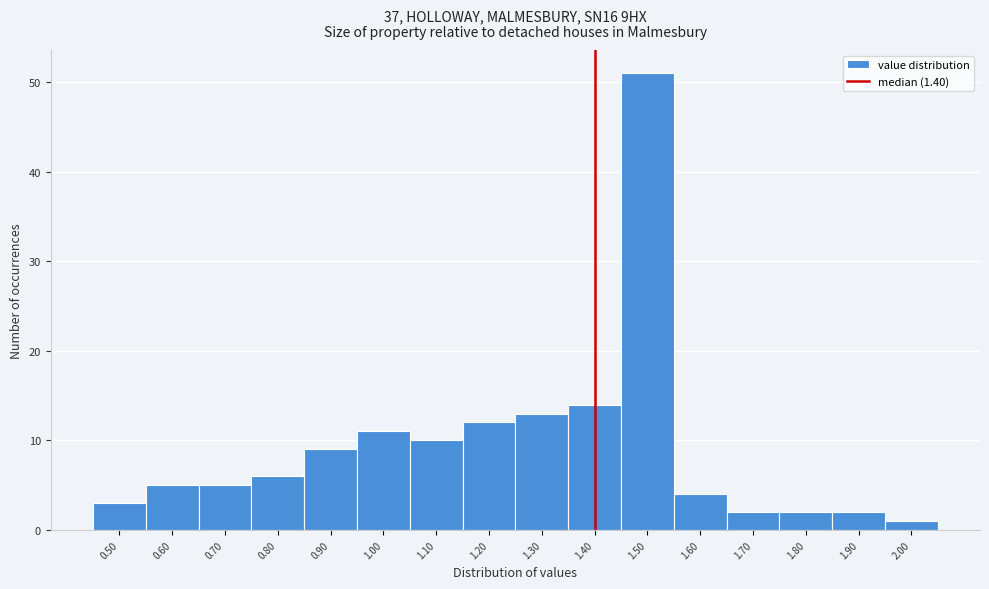

Which range on the x-axis has the tallest bar?

1.45 to 1.55